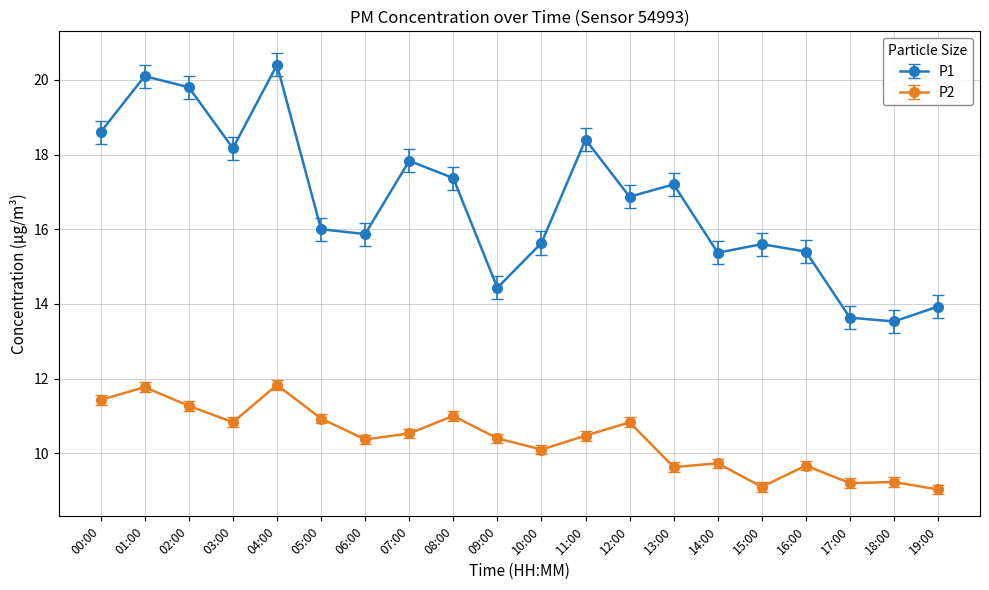

At how many categories does at least one series exceed 10?

20